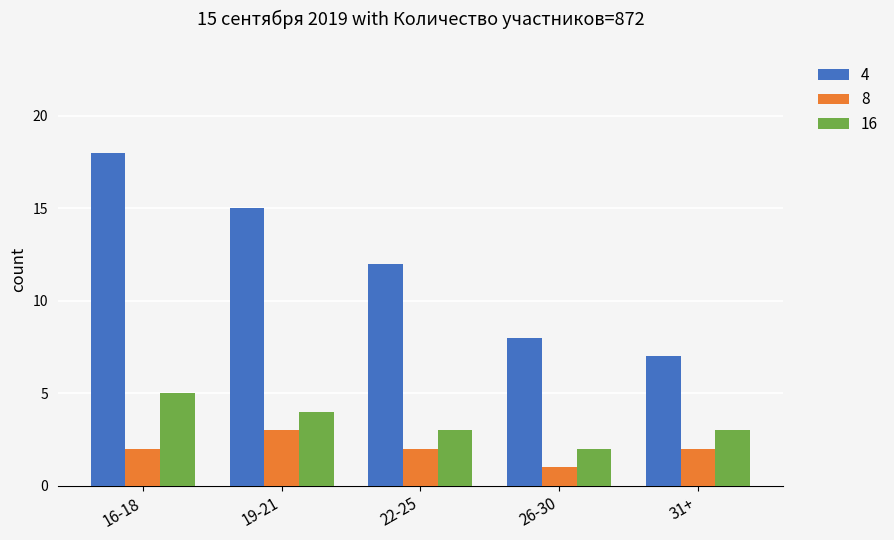

The value of 16 at 16-18 is 3. True or false?

False